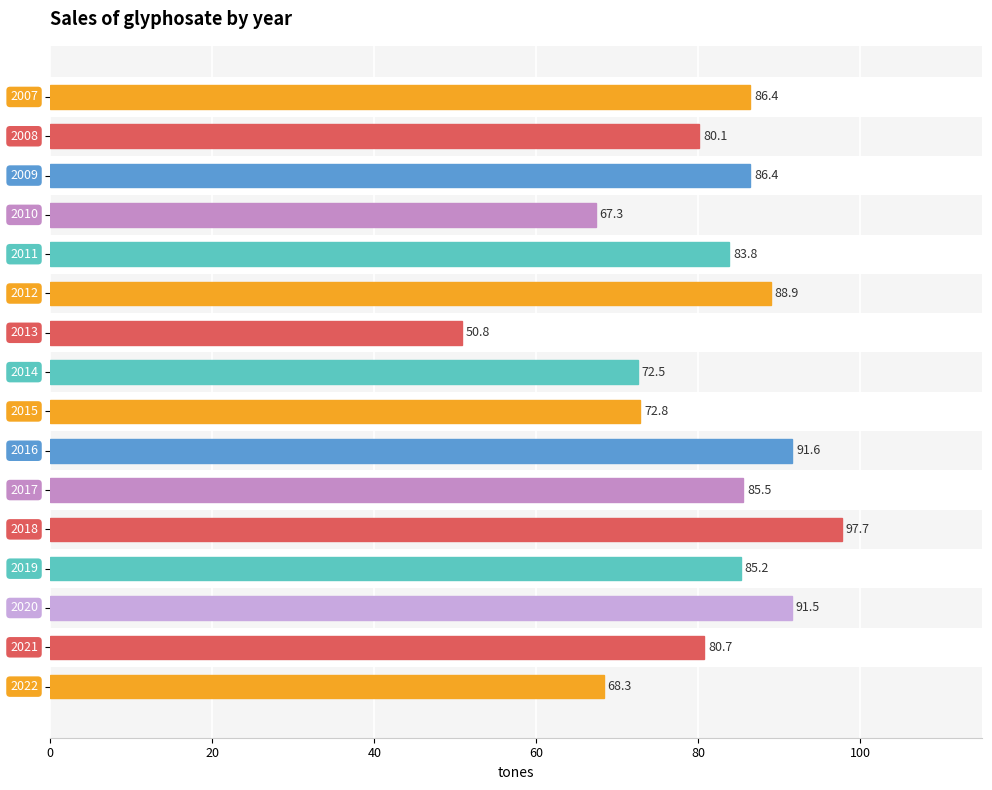

What is the greatest value displayed?

97.7